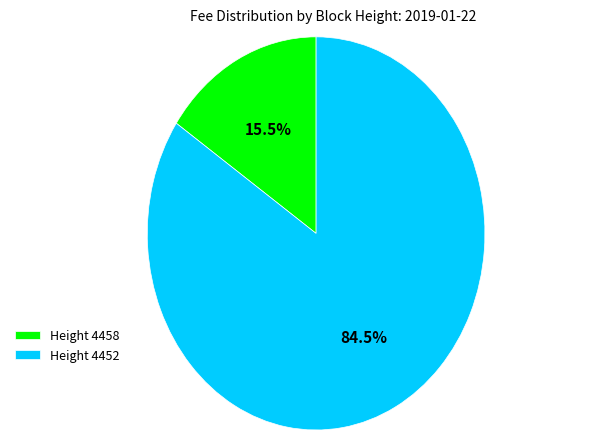

Which slice is the largest?

Height 4452